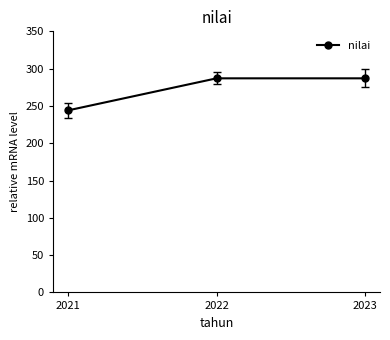

Reading right to left, what are all the values shown in this chart?

287	287	244